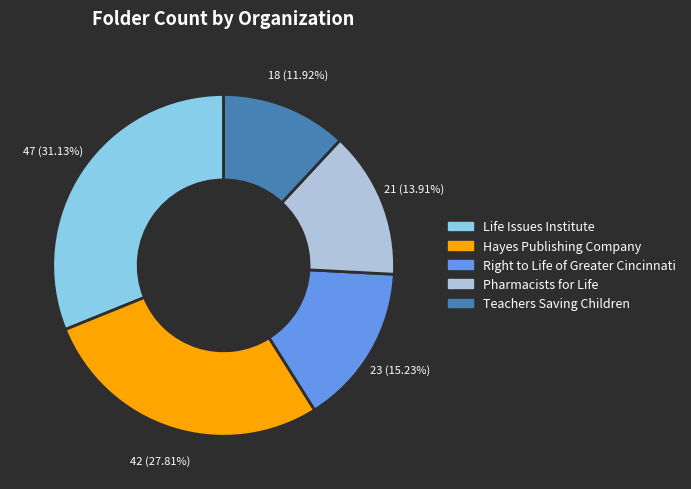

Approximately how many times larger is the value at Pharmacists for Life compared to Life Issues Institute?

0.4